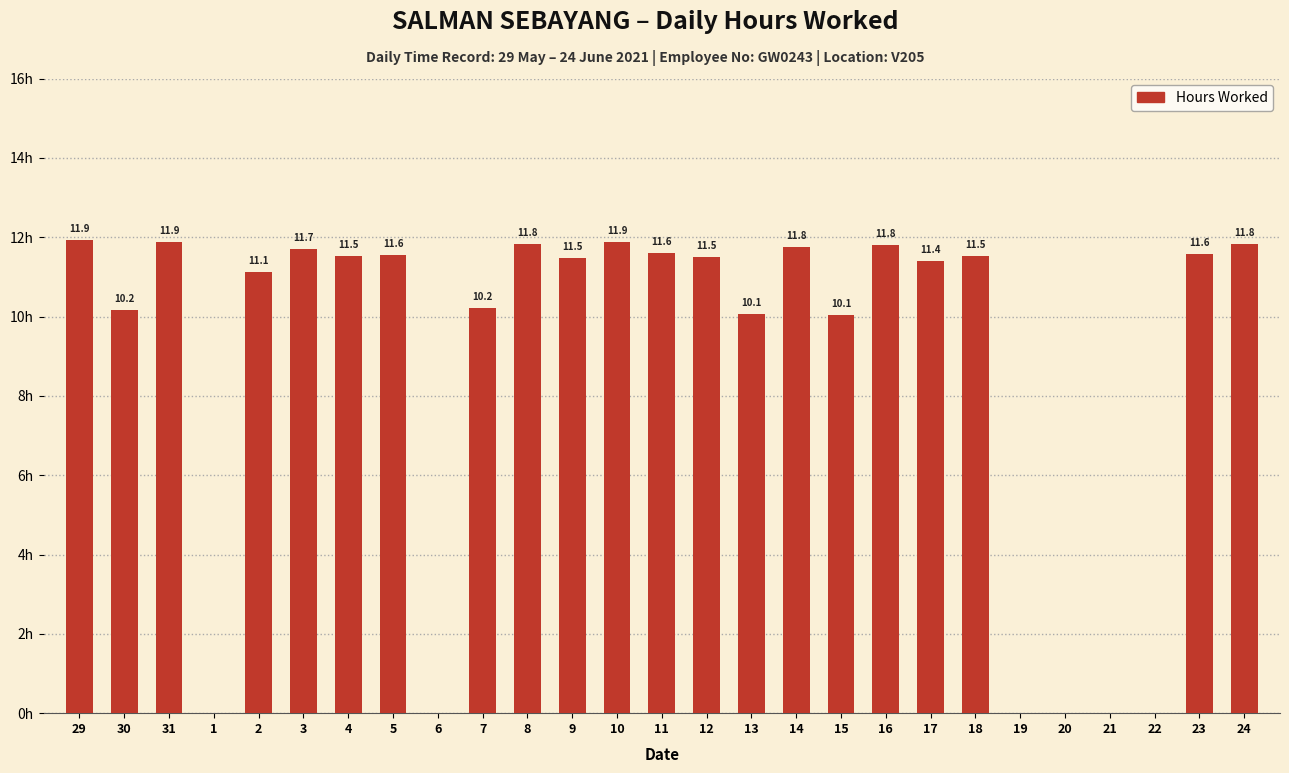

Are the bars horizontal?

No